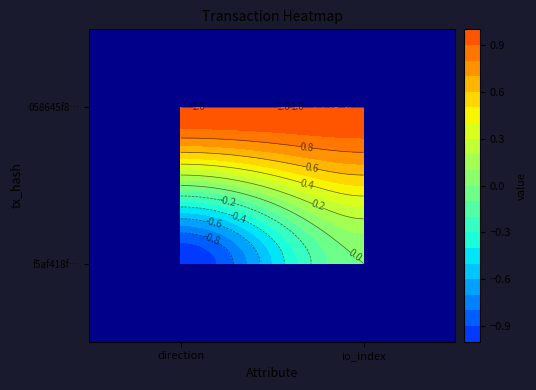

What is the total value across all series at io_index?

1